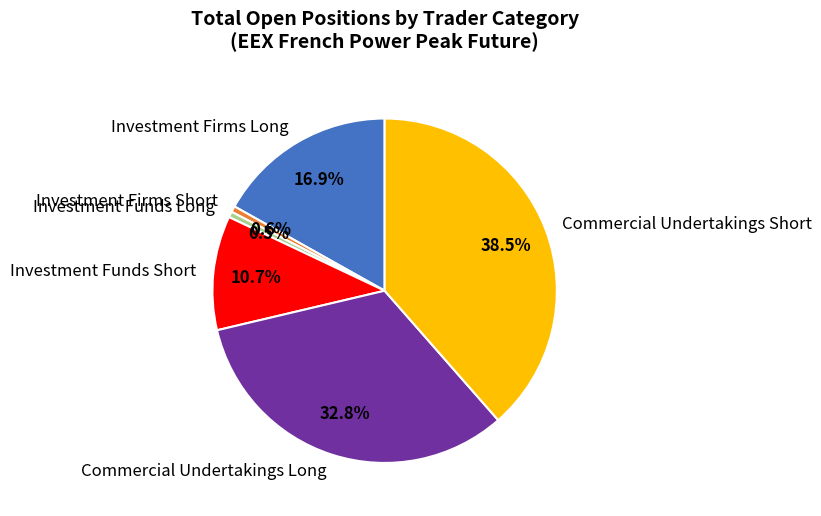

Does Investment Funds Short represent more than half of the total?

No